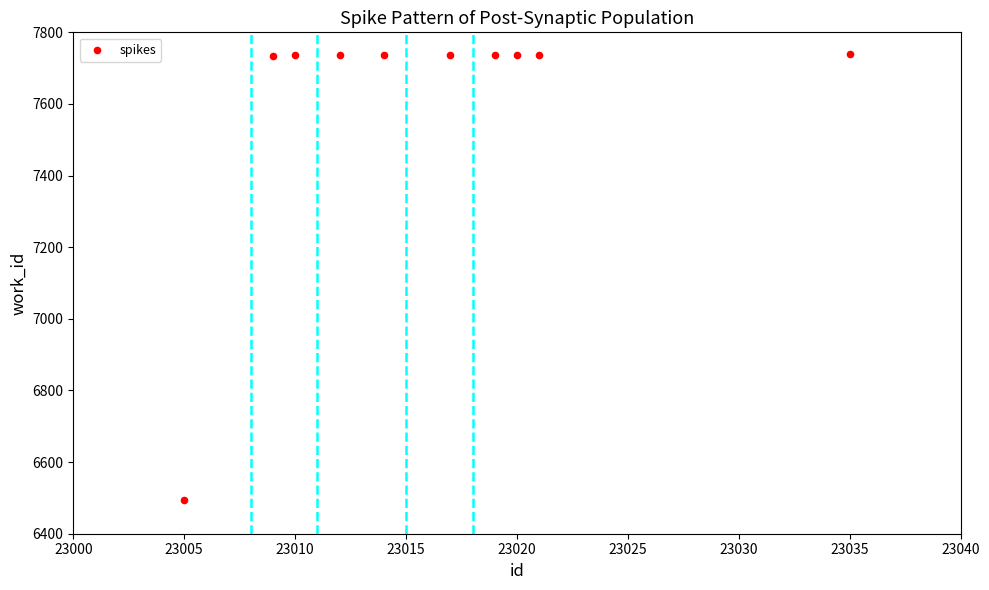

What is the average Y value?

7613